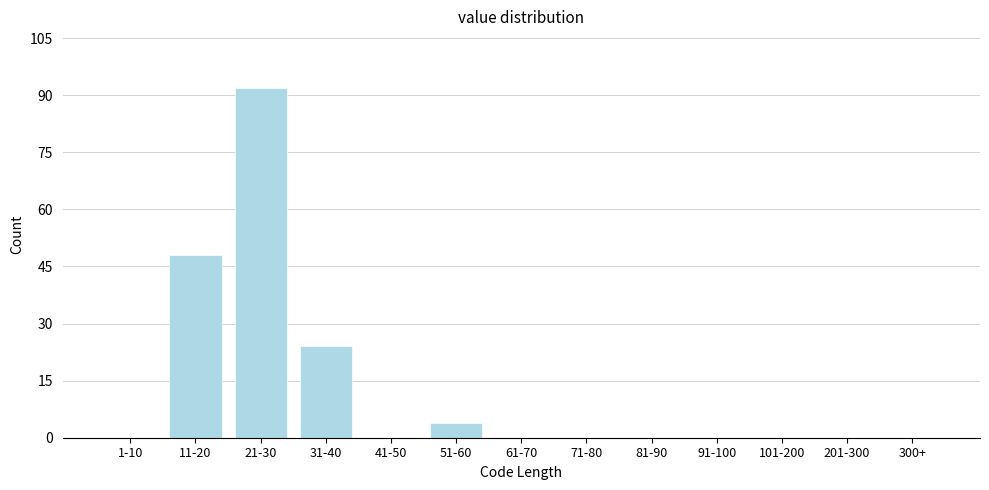

Reading left to right, extract all data points from this chart.

1-10=0	11-20=48	21-30=92	31-40=24	41-50=0	51-60=4	61-70=0	71-80=0	81-90=0	91-100=0	101-200=0	201-300=0	300+=0